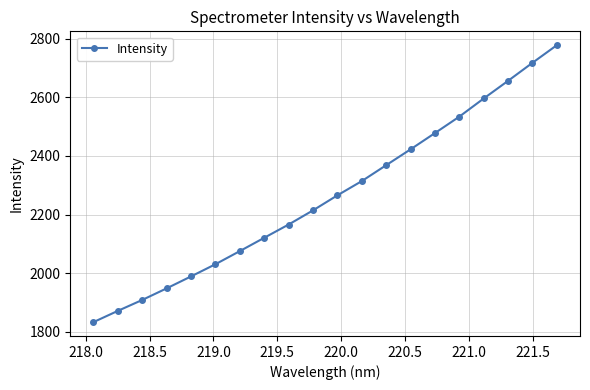

What is the difference between the maximum and minimum values?

945.8